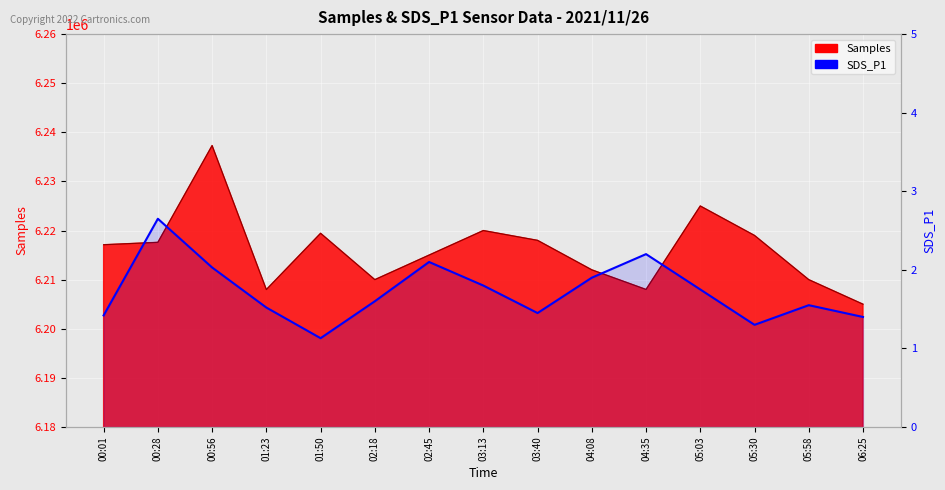

Reading right to left, what are all the values shown in this chart?

1.4	1.6	1.3	1.8	2.2	1.9	1.4	1.8	2.1	1.6	1.1	1.5	2.0	2.6	1.4